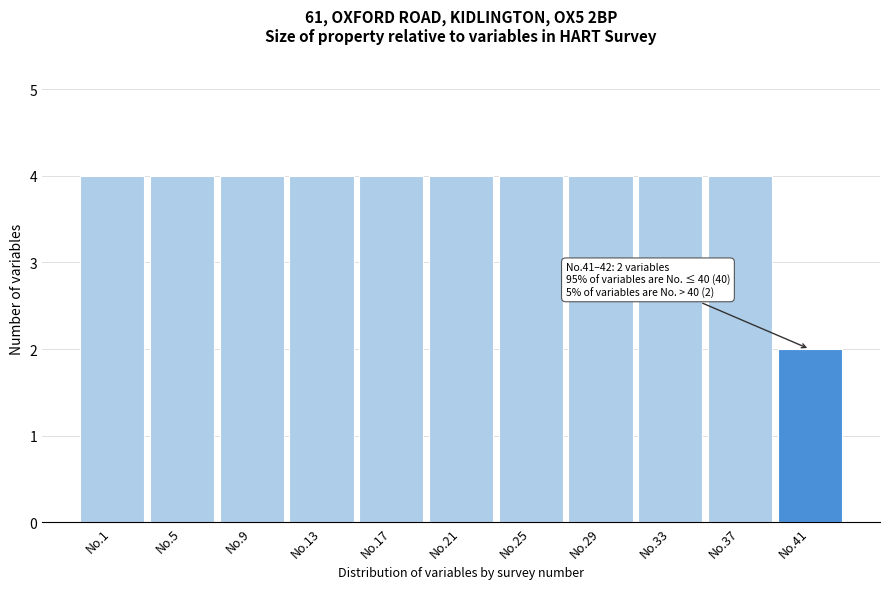

Reading left to right, extract all data points from this chart.

No.1=4	No.5=4	No.9=4	No.13=4	No.17=4	No.21=4	No.25=4	No.29=4	No.33=4	No.37=4	No.41=2